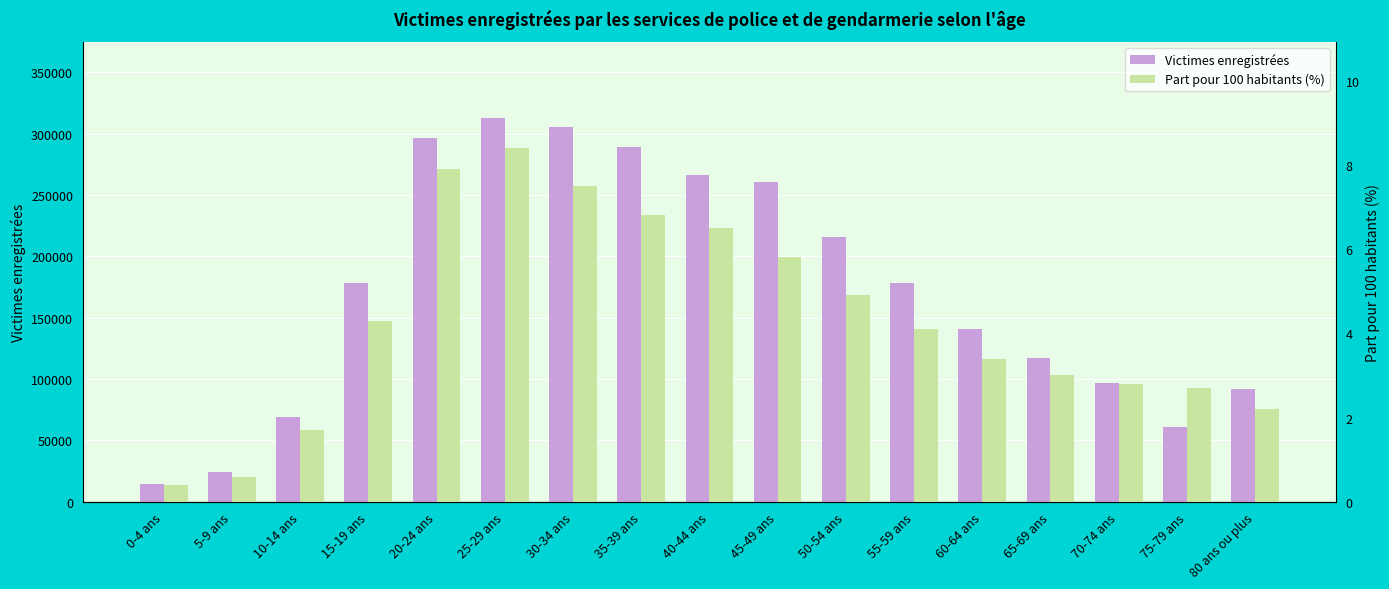

How many data points in Victimes enregistrées are above 178100?

8